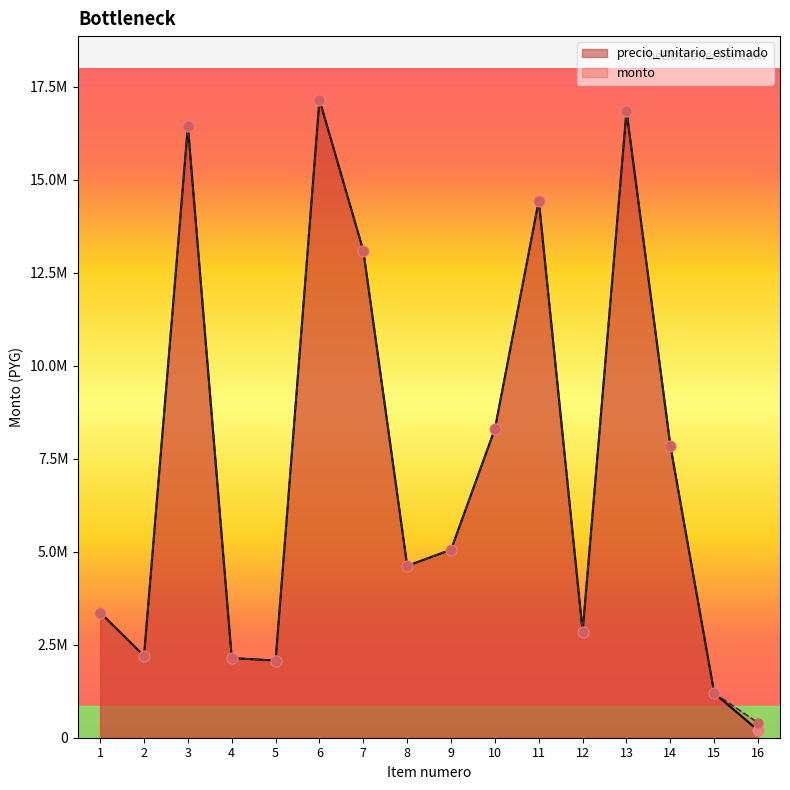

At which category is the sum across all series the highest?

6